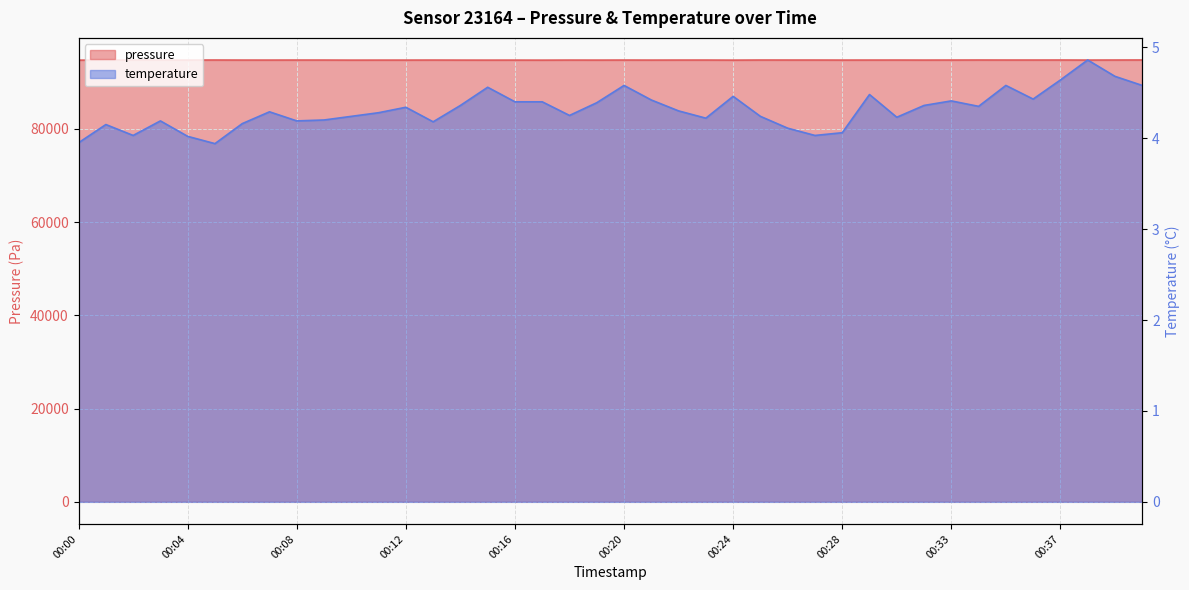

The value of temperature at 00:22 is 2.3. True or false?

False